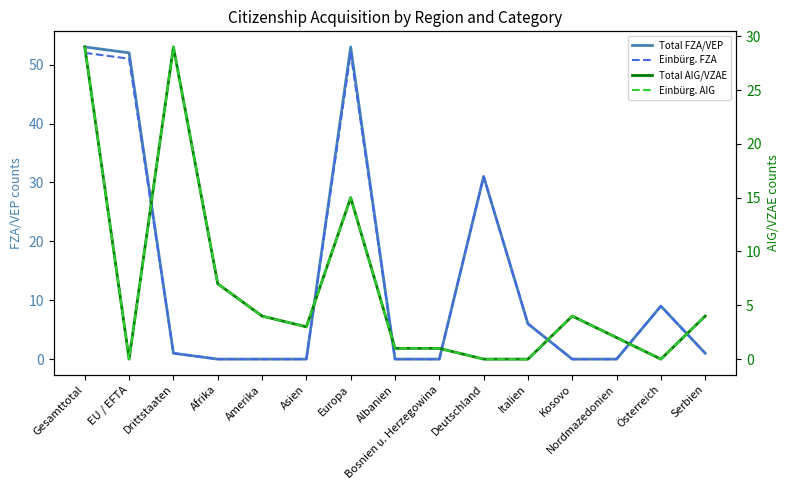

At which category is the sum across all series the highest?

Gesamttotal